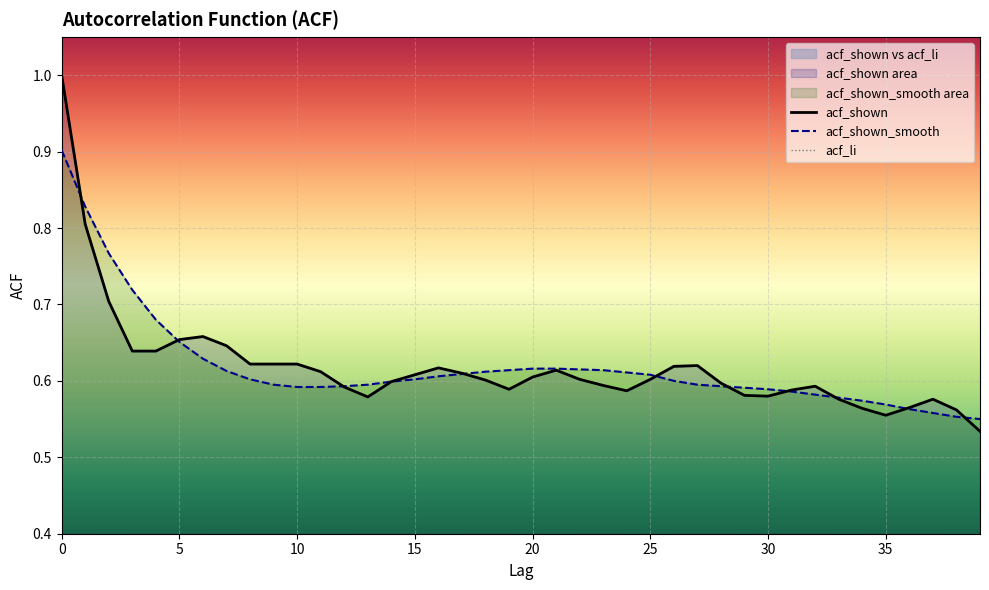

What is the minimum value for acf_shown?

0.5